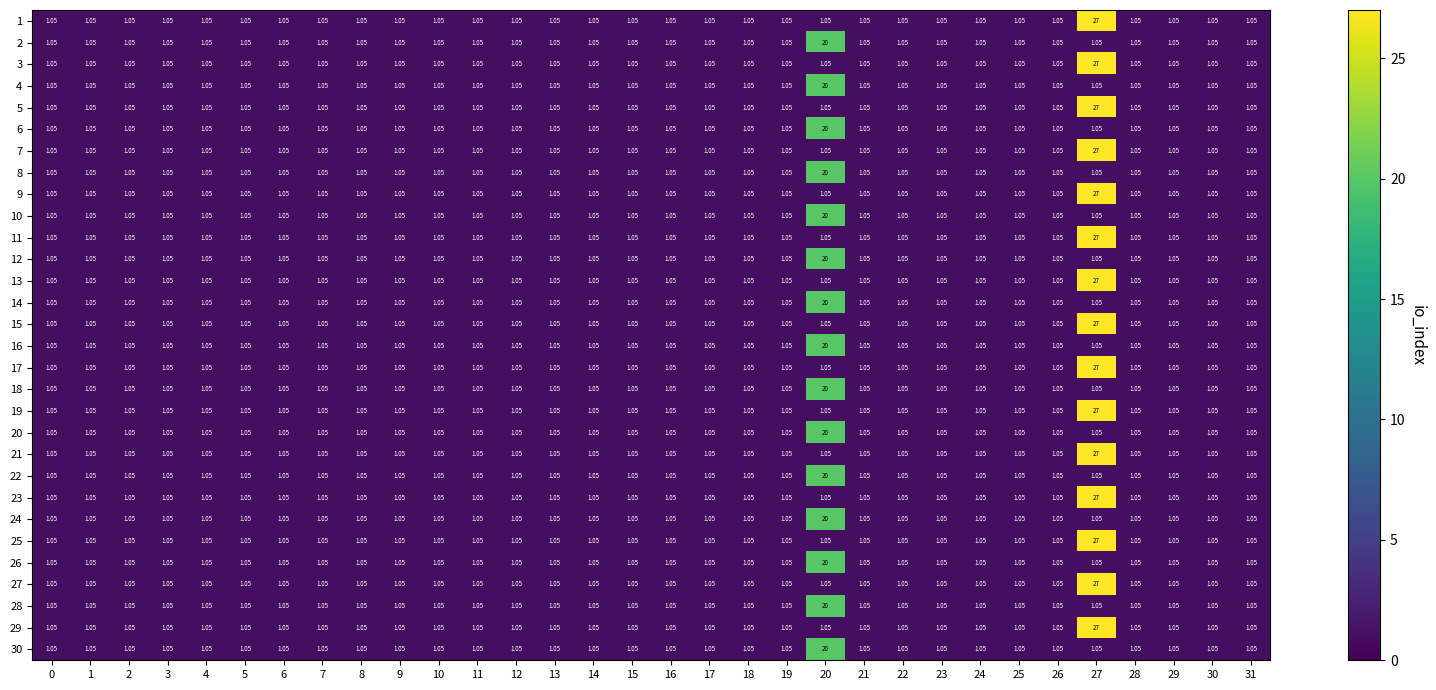

Reading left to right, what are all the values shown in this chart?

1: 0=1.1	1=1.1	2=1.1	3=1.1	4=1.1	5=1.1	6=1.1	7=1.1	8=1.1	9=1.1	10=1.1	11=1.1	12=1.1	13=1.1	14=1.1	15=1.1	16=1.1	17=1.1	18=1.1	19=1.1	20=1.1	21=1.1	22=1.1	23=1.1	24=1.1	25=1.1	26=1.1	27=27.0	28=1.1	29=1.1	30=1.1	31=1.1
2: 0=1.1	1=1.1	2=1.1	3=1.1	4=1.1	5=1.1	6=1.1	7=1.1	8=1.1	9=1.1	10=1.1	11=1.1	12=1.1	13=1.1	14=1.1	15=1.1	16=1.1	17=1.1	18=1.1	19=1.1	20=20.0	21=1.1	22=1.1	23=1.1	24=1.1	25=1.1	26=1.1	27=1.1	28=1.1	29=1.1	30=1.1	31=1.1
3: 0=1.1	1=1.1	2=1.1	3=1.1	4=1.1	5=1.1	6=1.1	7=1.1	8=1.1	9=1.1	10=1.1	11=1.1	12=1.1	13=1.1	14=1.1	15=1.1	16=1.1	17=1.1	18=1.1	19=1.1	20=1.1	21=1.1	22=1.1	23=1.1	24=1.1	25=1.1	26=1.1	27=27.0	28=1.1	29=1.1	30=1.1	31=1.1
4: 0=1.1	1=1.1	2=1.1	3=1.1	4=1.1	5=1.1	6=1.1	7=1.1	8=1.1	9=1.1	10=1.1	11=1.1	12=1.1	13=1.1	14=1.1	15=1.1	16=1.1	17=1.1	18=1.1	19=1.1	20=20.0	21=1.1	22=1.1	23=1.1	24=1.1	25=1.1	26=1.1	27=1.1	28=1.1	29=1.1	30=1.1	31=1.1
5: 0=1.1	1=1.1	2=1.1	3=1.1	4=1.1	5=1.1	6=1.1	7=1.1	8=1.1	9=1.1	10=1.1	11=1.1	12=1.1	13=1.1	14=1.1	15=1.1	16=1.1	17=1.1	18=1.1	19=1.1	20=1.1	21=1.1	22=1.1	23=1.1	24=1.1	25=1.1	26=1.1	27=27.0	28=1.1	29=1.1	30=1.1	31=1.1
6: 0=1.1	1=1.1	2=1.1	3=1.1	4=1.1	5=1.1	6=1.1	7=1.1	8=1.1	9=1.1	10=1.1	11=1.1	12=1.1	13=1.1	14=1.1	15=1.1	16=1.1	17=1.1	18=1.1	19=1.1	20=20.0	21=1.1	22=1.1	23=1.1	24=1.1	25=1.1	26=1.1	27=1.1	28=1.1	29=1.1	30=1.1	31=1.1
7: 0=1.1	1=1.1	2=1.1	3=1.1	4=1.1	5=1.1	6=1.1	7=1.1	8=1.1	9=1.1	10=1.1	11=1.1	12=1.1	13=1.1	14=1.1	15=1.1	16=1.1	17=1.1	18=1.1	19=1.1	20=1.1	21=1.1	22=1.1	23=1.1	24=1.1	25=1.1	26=1.1	27=27.0	28=1.1	29=1.1	30=1.1	31=1.1
8: 0=1.1	1=1.1	2=1.1	3=1.1	4=1.1	5=1.1	6=1.1	7=1.1	8=1.1	9=1.1	10=1.1	11=1.1	12=1.1	13=1.1	14=1.1	15=1.1	16=1.1	17=1.1	18=1.1	19=1.1	20=20.0	21=1.1	22=1.1	23=1.1	24=1.1	25=1.1	26=1.1	27=1.1	28=1.1	29=1.1	30=1.1	31=1.1
9: 0=1.1	1=1.1	2=1.1	3=1.1	4=1.1	5=1.1	6=1.1	7=1.1	8=1.1	9=1.1	10=1.1	11=1.1	12=1.1	13=1.1	14=1.1	15=1.1	16=1.1	17=1.1	18=1.1	19=1.1	20=1.1	21=1.1	22=1.1	23=1.1	24=1.1	25=1.1	26=1.1	27=27.0	28=1.1	29=1.1	30=1.1	31=1.1
10: 0=1.1	1=1.1	2=1.1	3=1.1	4=1.1	5=1.1	6=1.1	7=1.1	8=1.1	9=1.1	10=1.1	11=1.1	12=1.1	13=1.1	14=1.1	15=1.1	16=1.1	17=1.1	18=1.1	19=1.1	20=20.0	21=1.1	22=1.1	23=1.1	24=1.1	25=1.1	26=1.1	27=1.1	28=1.1	29=1.1	30=1.1	31=1.1
11: 0=1.1	1=1.1	2=1.1	3=1.1	4=1.1	5=1.1	6=1.1	7=1.1	8=1.1	9=1.1	10=1.1	11=1.1	12=1.1	13=1.1	14=1.1	15=1.1	16=1.1	17=1.1	18=1.1	19=1.1	20=1.1	21=1.1	22=1.1	23=1.1	24=1.1	25=1.1	26=1.1	27=27.0	28=1.1	29=1.1	30=1.1	31=1.1
12: 0=1.1	1=1.1	2=1.1	3=1.1	4=1.1	5=1.1	6=1.1	7=1.1	8=1.1	9=1.1	10=1.1	11=1.1	12=1.1	13=1.1	14=1.1	15=1.1	16=1.1	17=1.1	18=1.1	19=1.1	20=20.0	21=1.1	22=1.1	23=1.1	24=1.1	25=1.1	26=1.1	27=1.1	28=1.1	29=1.1	30=1.1	31=1.1
13: 0=1.1	1=1.1	2=1.1	3=1.1	4=1.1	5=1.1	6=1.1	7=1.1	8=1.1	9=1.1	10=1.1	11=1.1	12=1.1	13=1.1	14=1.1	15=1.1	16=1.1	17=1.1	18=1.1	19=1.1	20=1.1	21=1.1	22=1.1	23=1.1	24=1.1	25=1.1	26=1.1	27=27.0	28=1.1	29=1.1	30=1.1	31=1.1
14: 0=1.1	1=1.1	2=1.1	3=1.1	4=1.1	5=1.1	6=1.1	7=1.1	8=1.1	9=1.1	10=1.1	11=1.1	12=1.1	13=1.1	14=1.1	15=1.1	16=1.1	17=1.1	18=1.1	19=1.1	20=20.0	21=1.1	22=1.1	23=1.1	24=1.1	25=1.1	26=1.1	27=1.1	28=1.1	29=1.1	30=1.1	31=1.1
15: 0=1.1	1=1.1	2=1.1	3=1.1	4=1.1	5=1.1	6=1.1	7=1.1	8=1.1	9=1.1	10=1.1	11=1.1	12=1.1	13=1.1	14=1.1	15=1.1	16=1.1	17=1.1	18=1.1	19=1.1	20=1.1	21=1.1	22=1.1	23=1.1	24=1.1	25=1.1	26=1.1	27=27.0	28=1.1	29=1.1	30=1.1	31=1.1
16: 0=1.1	1=1.1	2=1.1	3=1.1	4=1.1	5=1.1	6=1.1	7=1.1	8=1.1	9=1.1	10=1.1	11=1.1	12=1.1	13=1.1	14=1.1	15=1.1	16=1.1	17=1.1	18=1.1	19=1.1	20=20.0	21=1.1	22=1.1	23=1.1	24=1.1	25=1.1	26=1.1	27=1.1	28=1.1	29=1.1	30=1.1	31=1.1
17: 0=1.1	1=1.1	2=1.1	3=1.1	4=1.1	5=1.1	6=1.1	7=1.1	8=1.1	9=1.1	10=1.1	11=1.1	12=1.1	13=1.1	14=1.1	15=1.1	16=1.1	17=1.1	18=1.1	19=1.1	20=1.1	21=1.1	22=1.1	23=1.1	24=1.1	25=1.1	26=1.1	27=27.0	28=1.1	29=1.1	30=1.1	31=1.1
18: 0=1.1	1=1.1	2=1.1	3=1.1	4=1.1	5=1.1	6=1.1	7=1.1	8=1.1	9=1.1	10=1.1	11=1.1	12=1.1	13=1.1	14=1.1	15=1.1	16=1.1	17=1.1	18=1.1	19=1.1	20=20.0	21=1.1	22=1.1	23=1.1	24=1.1	25=1.1	26=1.1	27=1.1	28=1.1	29=1.1	30=1.1	31=1.1
19: 0=1.1	1=1.1	2=1.1	3=1.1	4=1.1	5=1.1	6=1.1	7=1.1	8=1.1	9=1.1	10=1.1	11=1.1	12=1.1	13=1.1	14=1.1	15=1.1	16=1.1	17=1.1	18=1.1	19=1.1	20=1.1	21=1.1	22=1.1	23=1.1	24=1.1	25=1.1	26=1.1	27=27.0	28=1.1	29=1.1	30=1.1	31=1.1
20: 0=1.1	1=1.1	2=1.1	3=1.1	4=1.1	5=1.1	6=1.1	7=1.1	8=1.1	9=1.1	10=1.1	11=1.1	12=1.1	13=1.1	14=1.1	15=1.1	16=1.1	17=1.1	18=1.1	19=1.1	20=20.0	21=1.1	22=1.1	23=1.1	24=1.1	25=1.1	26=1.1	27=1.1	28=1.1	29=1.1	30=1.1	31=1.1
21: 0=1.1	1=1.1	2=1.1	3=1.1	4=1.1	5=1.1	6=1.1	7=1.1	8=1.1	9=1.1	10=1.1	11=1.1	12=1.1	13=1.1	14=1.1	15=1.1	16=1.1	17=1.1	18=1.1	19=1.1	20=1.1	21=1.1	22=1.1	23=1.1	24=1.1	25=1.1	26=1.1	27=27.0	28=1.1	29=1.1	30=1.1	31=1.1
22: 0=1.1	1=1.1	2=1.1	3=1.1	4=1.1	5=1.1	6=1.1	7=1.1	8=1.1	9=1.1	10=1.1	11=1.1	12=1.1	13=1.1	14=1.1	15=1.1	16=1.1	17=1.1	18=1.1	19=1.1	20=20.0	21=1.1	22=1.1	23=1.1	24=1.1	25=1.1	26=1.1	27=1.1	28=1.1	29=1.1	30=1.1	31=1.1
23: 0=1.1	1=1.1	2=1.1	3=1.1	4=1.1	5=1.1	6=1.1	7=1.1	8=1.1	9=1.1	10=1.1	11=1.1	12=1.1	13=1.1	14=1.1	15=1.1	16=1.1	17=1.1	18=1.1	19=1.1	20=1.1	21=1.1	22=1.1	23=1.1	24=1.1	25=1.1	26=1.1	27=27.0	28=1.1	29=1.1	30=1.1	31=1.1
24: 0=1.1	1=1.1	2=1.1	3=1.1	4=1.1	5=1.1	6=1.1	7=1.1	8=1.1	9=1.1	10=1.1	11=1.1	12=1.1	13=1.1	14=1.1	15=1.1	16=1.1	17=1.1	18=1.1	19=1.1	20=20.0	21=1.1	22=1.1	23=1.1	24=1.1	25=1.1	26=1.1	27=1.1	28=1.1	29=1.1	30=1.1	31=1.1
25: 0=1.1	1=1.1	2=1.1	3=1.1	4=1.1	5=1.1	6=1.1	7=1.1	8=1.1	9=1.1	10=1.1	11=1.1	12=1.1	13=1.1	14=1.1	15=1.1	16=1.1	17=1.1	18=1.1	19=1.1	20=1.1	21=1.1	22=1.1	23=1.1	24=1.1	25=1.1	26=1.1	27=27.0	28=1.1	29=1.1	30=1.1	31=1.1
26: 0=1.1	1=1.1	2=1.1	3=1.1	4=1.1	5=1.1	6=1.1	7=1.1	8=1.1	9=1.1	10=1.1	11=1.1	12=1.1	13=1.1	14=1.1	15=1.1	16=1.1	17=1.1	18=1.1	19=1.1	20=20.0	21=1.1	22=1.1	23=1.1	24=1.1	25=1.1	26=1.1	27=1.1	28=1.1	29=1.1	30=1.1	31=1.1
27: 0=1.1	1=1.1	2=1.1	3=1.1	4=1.1	5=1.1	6=1.1	7=1.1	8=1.1	9=1.1	10=1.1	11=1.1	12=1.1	13=1.1	14=1.1	15=1.1	16=1.1	17=1.1	18=1.1	19=1.1	20=1.1	21=1.1	22=1.1	23=1.1	24=1.1	25=1.1	26=1.1	27=27.0	28=1.1	29=1.1	30=1.1	31=1.1
28: 0=1.1	1=1.1	2=1.1	3=1.1	4=1.1	5=1.1	6=1.1	7=1.1	8=1.1	9=1.1	10=1.1	11=1.1	12=1.1	13=1.1	14=1.1	15=1.1	16=1.1	17=1.1	18=1.1	19=1.1	20=20.0	21=1.1	22=1.1	23=1.1	24=1.1	25=1.1	26=1.1	27=1.1	28=1.1	29=1.1	30=1.1	31=1.1
29: 0=1.1	1=1.1	2=1.1	3=1.1	4=1.1	5=1.1	6=1.1	7=1.1	8=1.1	9=1.1	10=1.1	11=1.1	12=1.1	13=1.1	14=1.1	15=1.1	16=1.1	17=1.1	18=1.1	19=1.1	20=1.1	21=1.1	22=1.1	23=1.1	24=1.1	25=1.1	26=1.1	27=27.0	28=1.1	29=1.1	30=1.1	31=1.1
30: 0=1.1	1=1.1	2=1.1	3=1.1	4=1.1	5=1.1	6=1.1	7=1.1	8=1.1	9=1.1	10=1.1	11=1.1	12=1.1	13=1.1	14=1.1	15=1.1	16=1.1	17=1.1	18=1.1	19=1.1	20=20.0	21=1.1	22=1.1	23=1.1	24=1.1	25=1.1	26=1.1	27=1.1	28=1.1	29=1.1	30=1.1	31=1.1